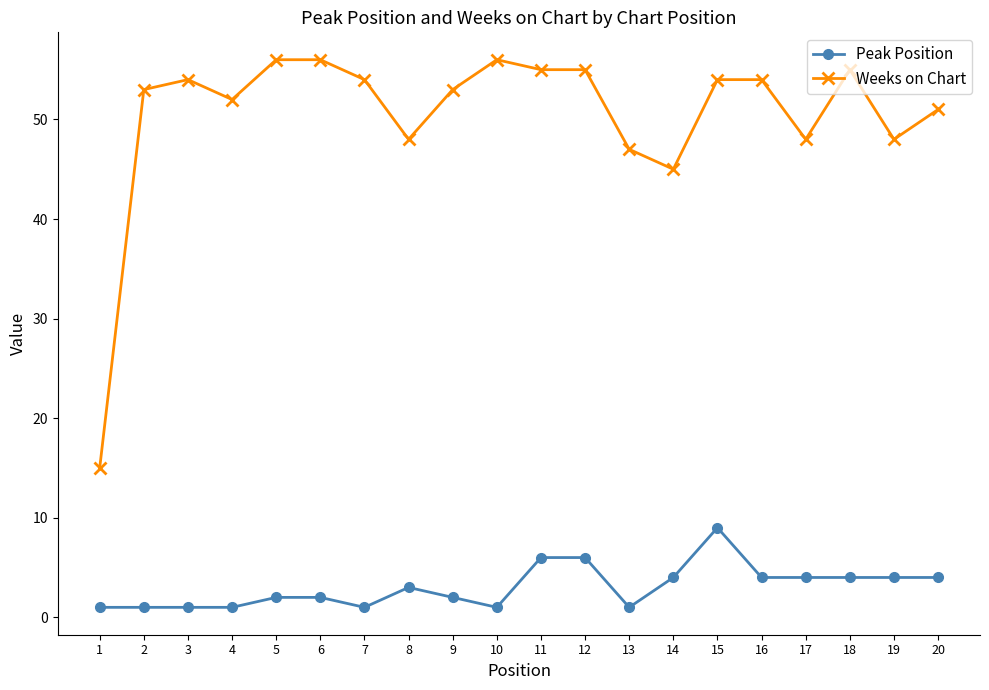

True or false: Peak Position has more than 0 points higher than both neighbors.

True